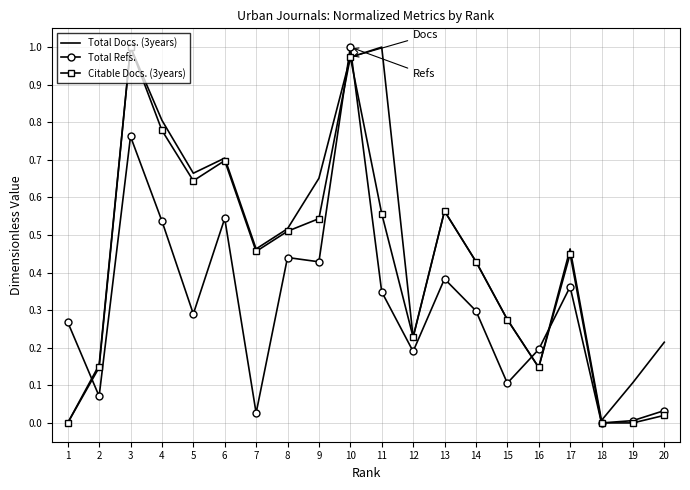

True or false: Citable Docs. (3years) has a value of 0.7 at 14.

False